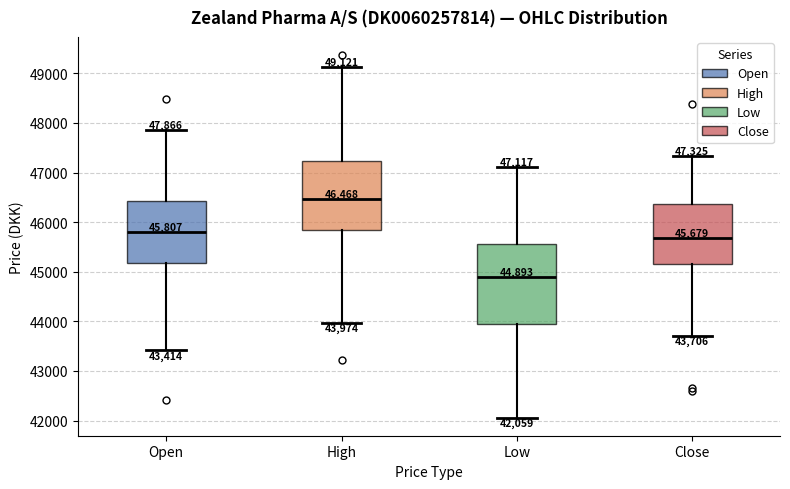

Comparing the boxes themselves (not the whiskers), which one is the tallest?

Low